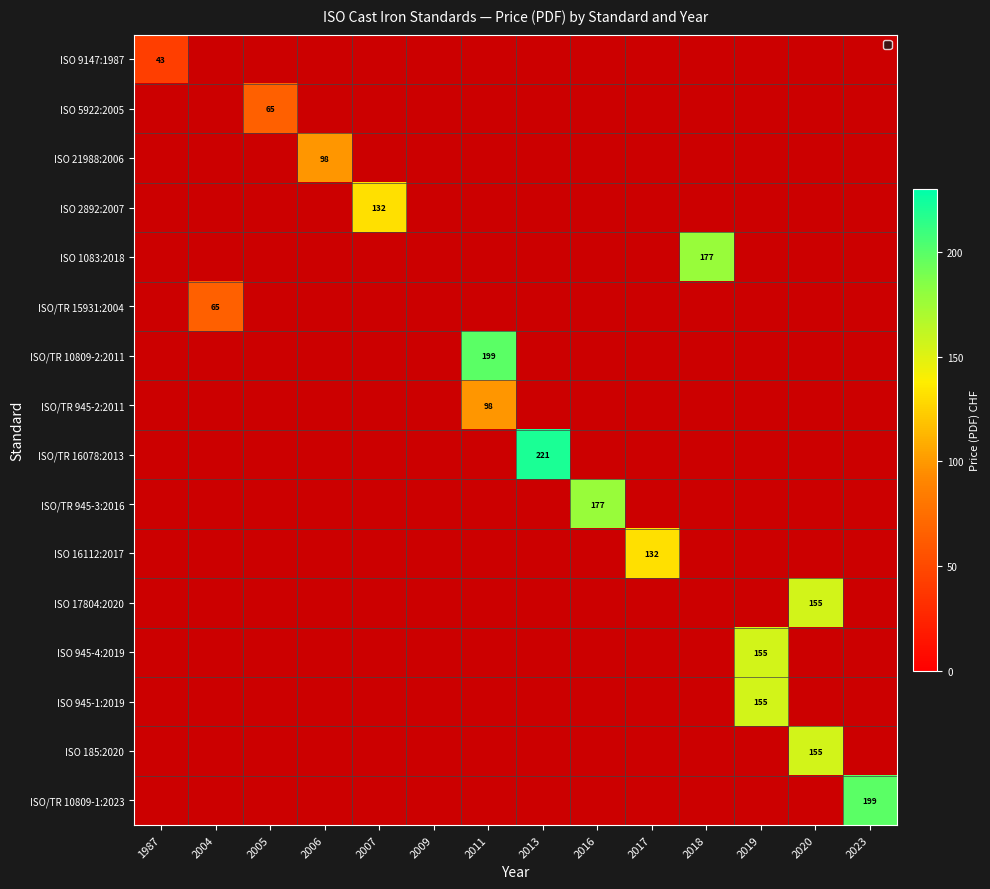

The value of ISO 2892:2007 at 2007 is 26. True or false?

False